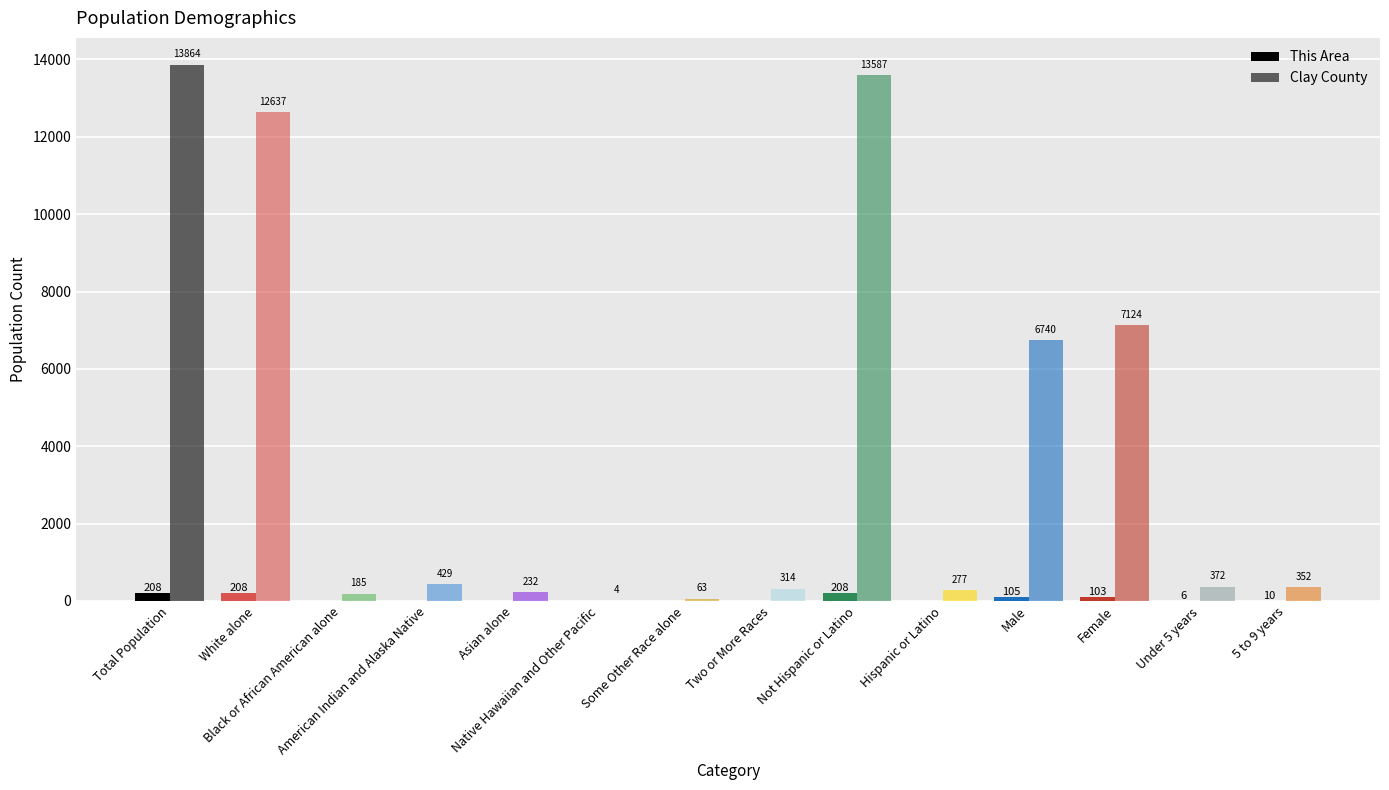

Is it true that Clay County equals 314 at Two or More Races?

True